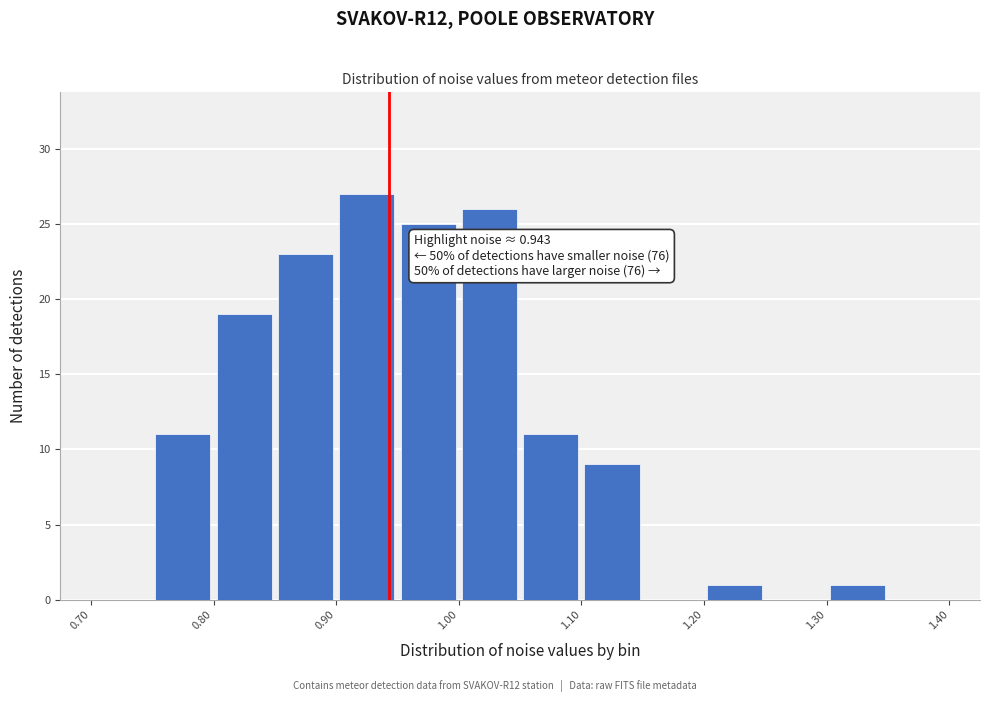

Which range on the x-axis has the tallest bar?

0.90 to 0.95